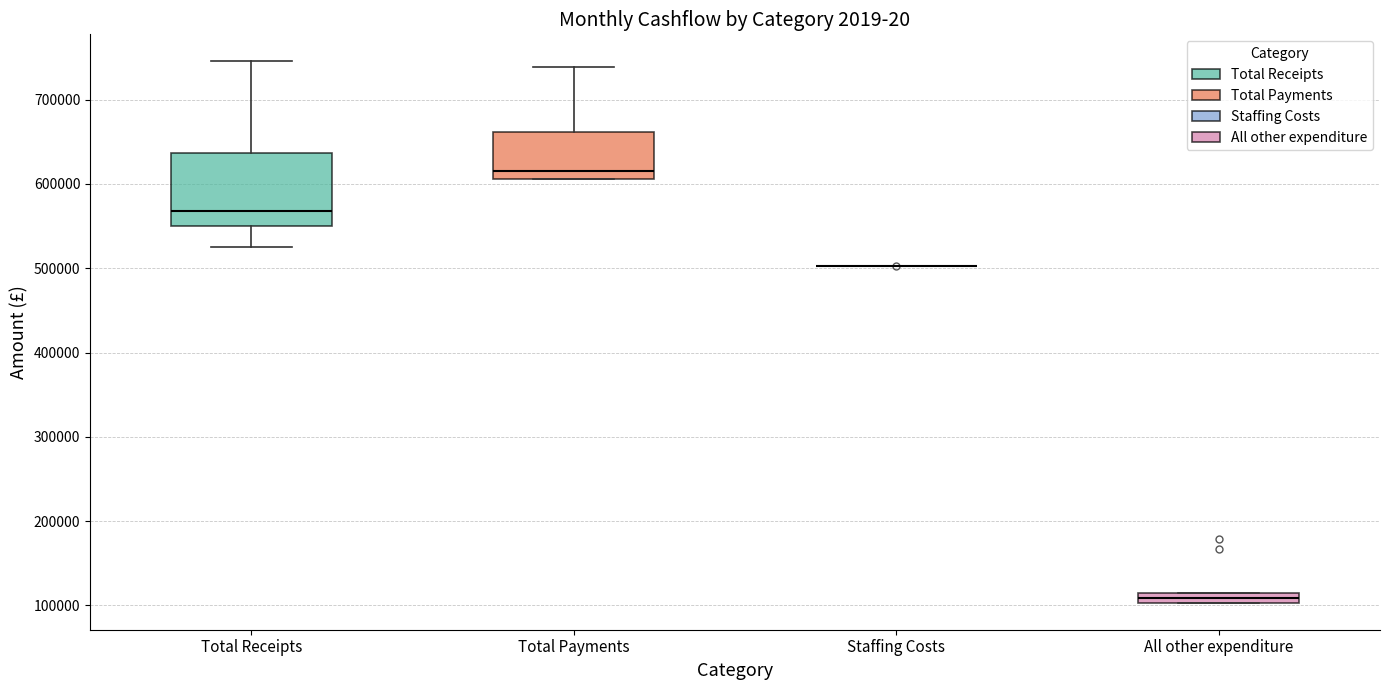

Comparing the boxes themselves (not the whiskers), which one is the tallest?

Total Receipts